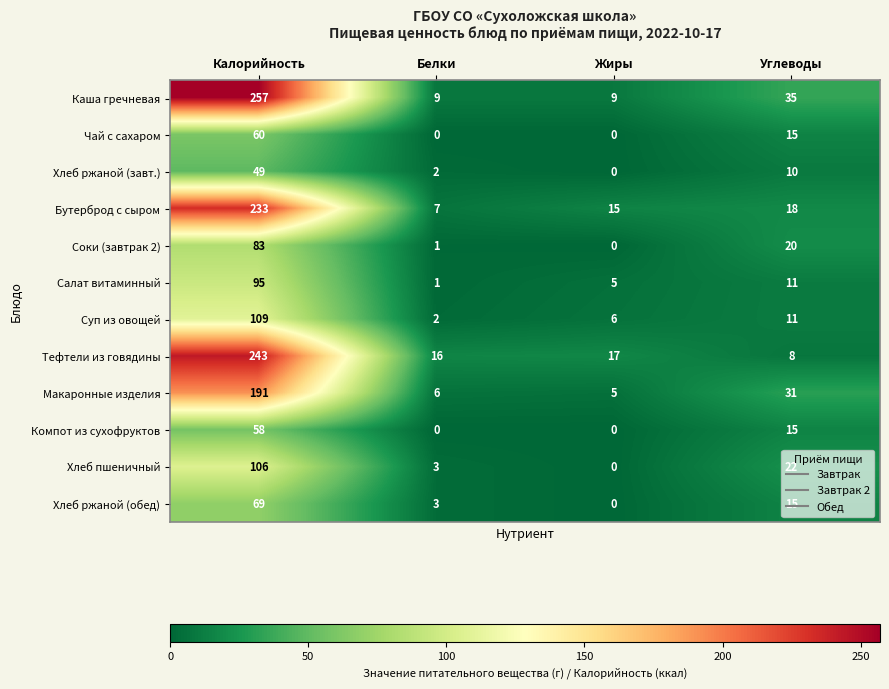

At which category is the sum across all series the highest?

Калорийность